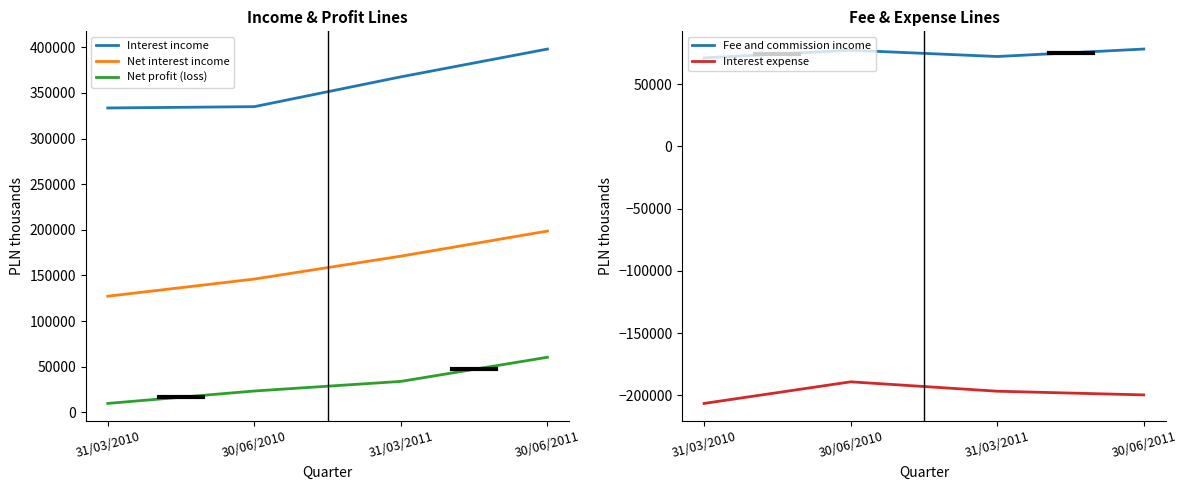

What is the spread (max minus min) of values at 31/03/2010?

539953